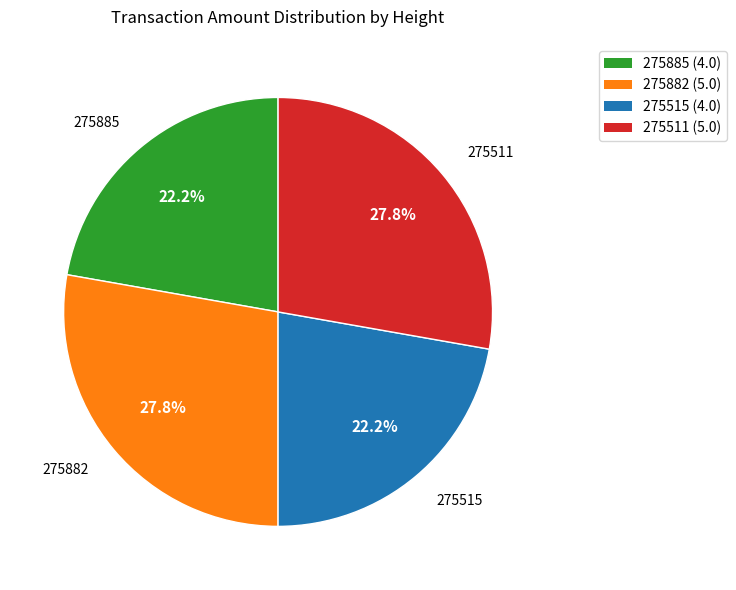

To the nearest percent, what portion does 275515 represent?

22%